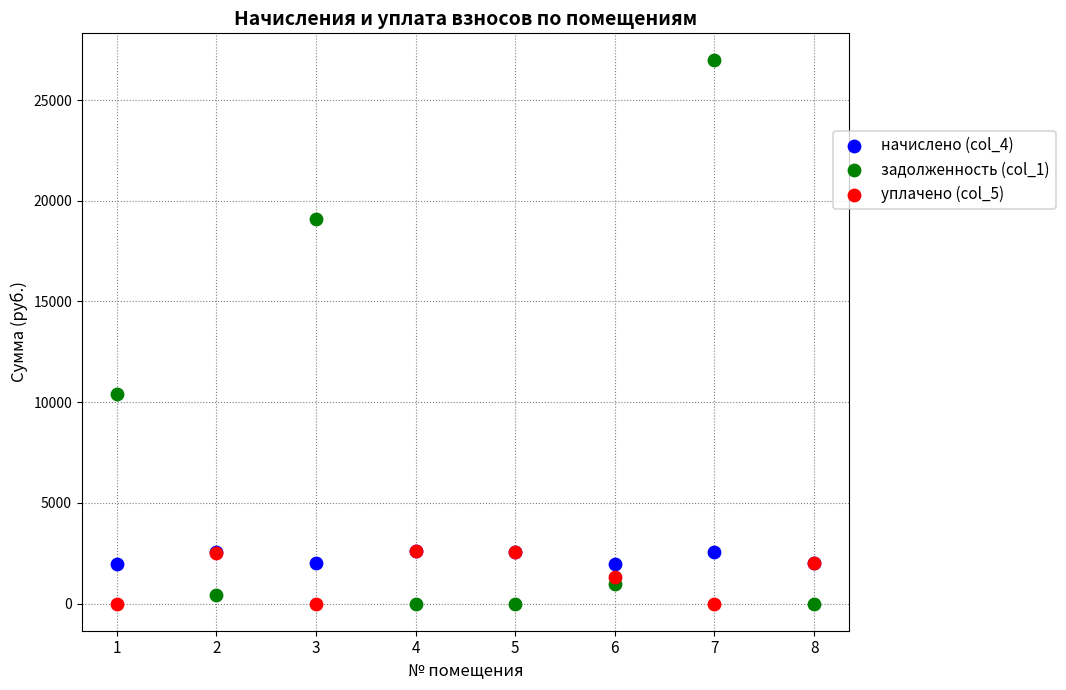

Which series contains the highest Y value?

задолженность (col_1)